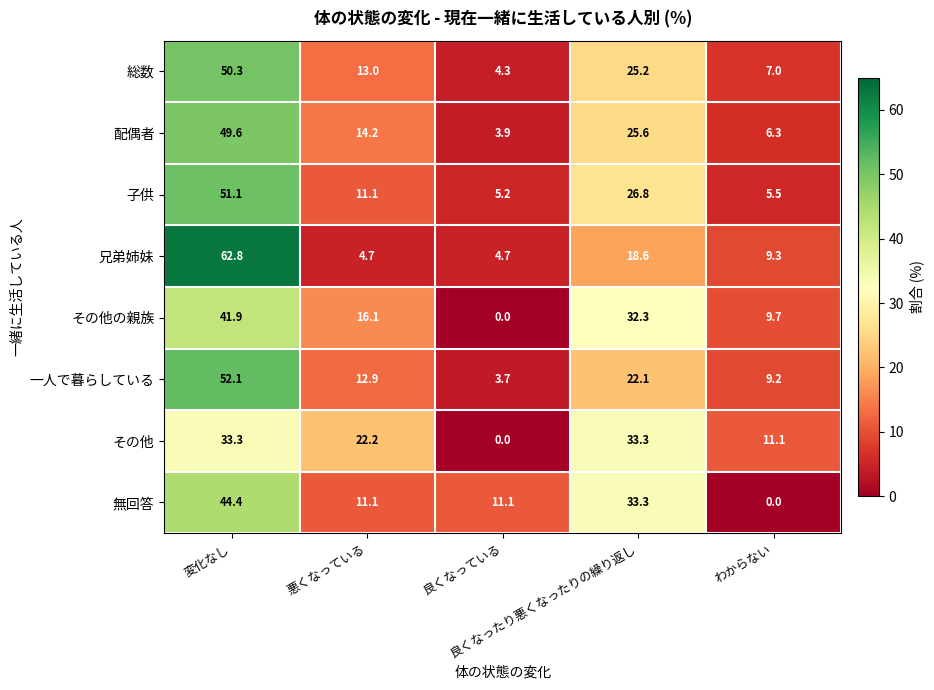

What is the sum of all 兄弟姉妹 values?

100.1